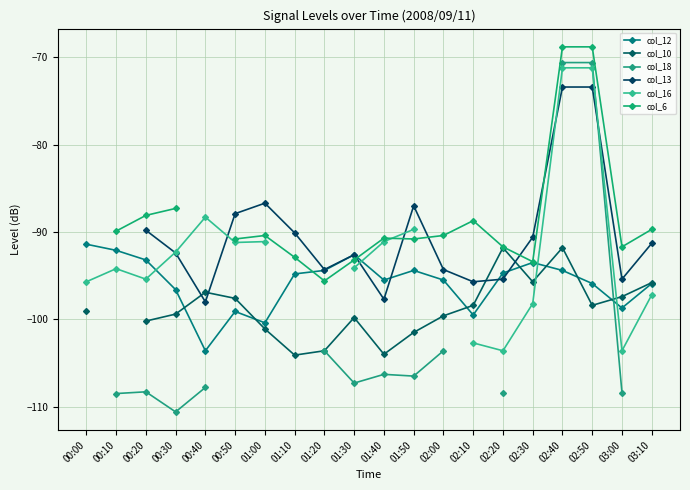

The col_12 series shows -168.1 at 02:40. True or false?

False